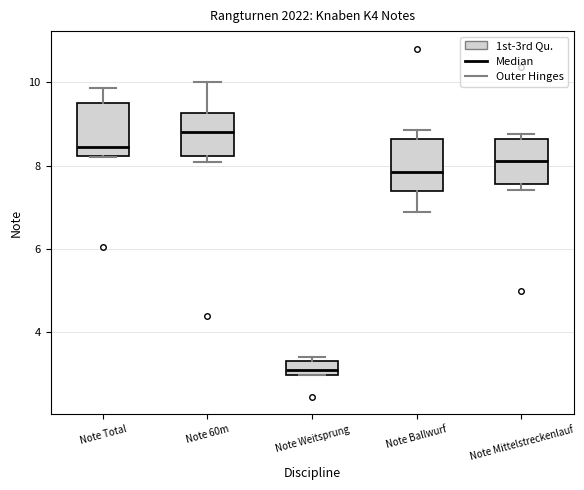

Reading left to right, transcribe this box plot: for each box, give where its median line is, the range the box spans, and where its two whiskers end, as read against the y-axis. The values are not printed on the chart, so give them approximately, as read against the axis.

Note Total: median 8.4, box 8.2 to 9.6, whiskers 8.2 to 9.8
Note 60m: median 8.8, box 8.2 to 9.2, whiskers 8.0 to 10.0
Note Weitsprung: median 3.0 (just above the box's lower edge), box 3.0 to 3.4, whiskers 3.0 to 3.4 (just above the box's upper edge)
Note Ballwurf: median 7.8, box 7.4 to 8.6, whiskers 6.8 to 8.8
Note Mittelstreckenlauf: median 8.2, box 7.6 to 8.6, whiskers 7.4 to 8.8